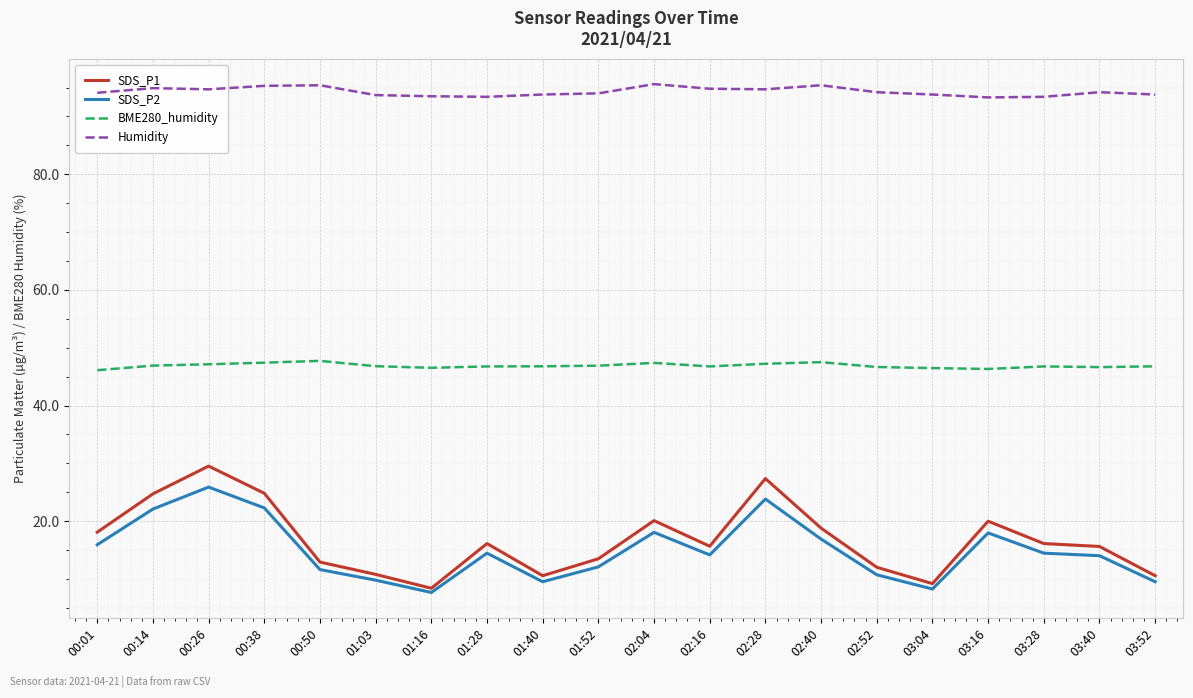

What is the lowest value of the BME280_humidity series?

46.1